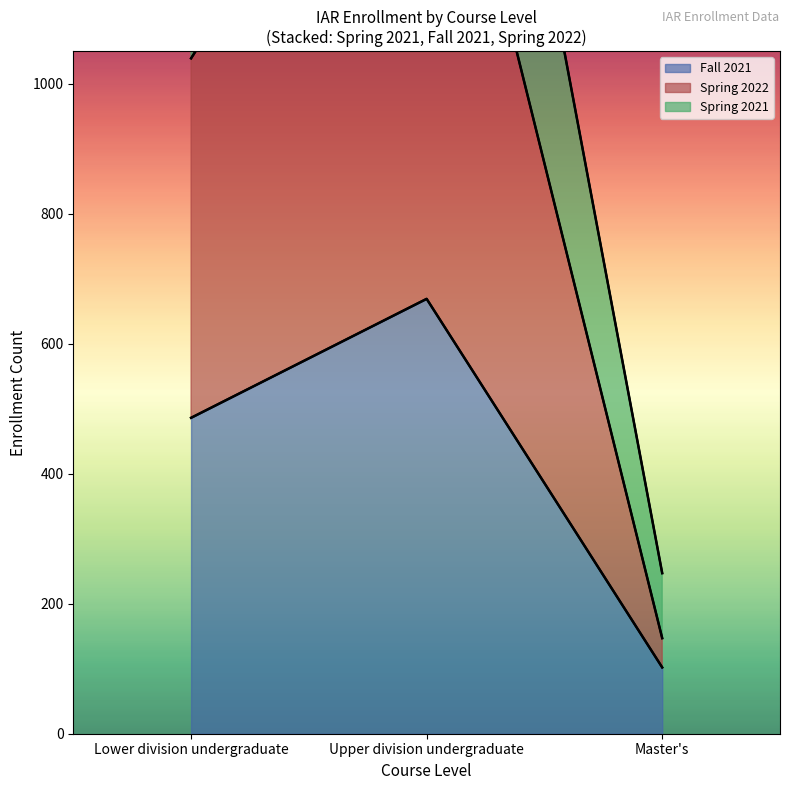

What is the difference between the highest and lowest values at Lower division undergraduate?

927